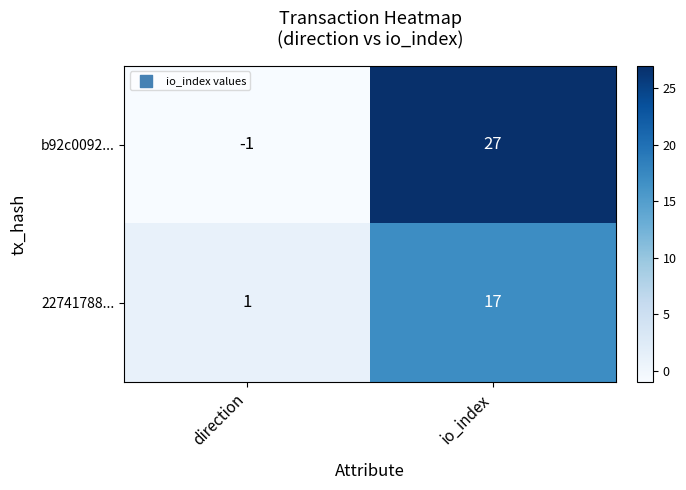

Where is b92c0092... nearest to the value 13?

direction